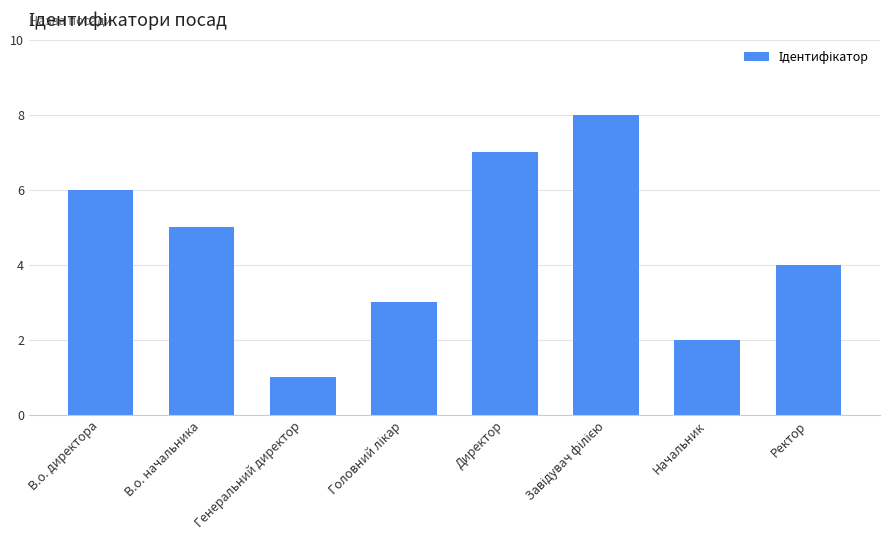

At which label does the data first exceed 5?

В.о. директора